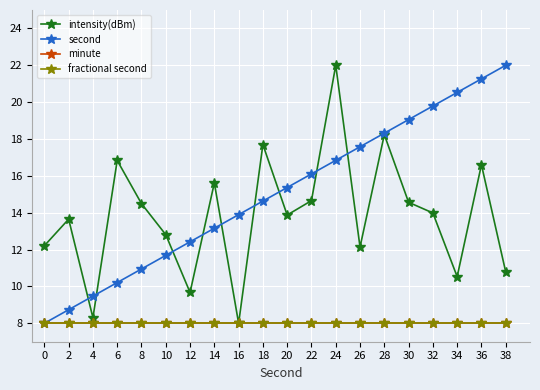

The second series shows 8.0 at 0. True or false?

True